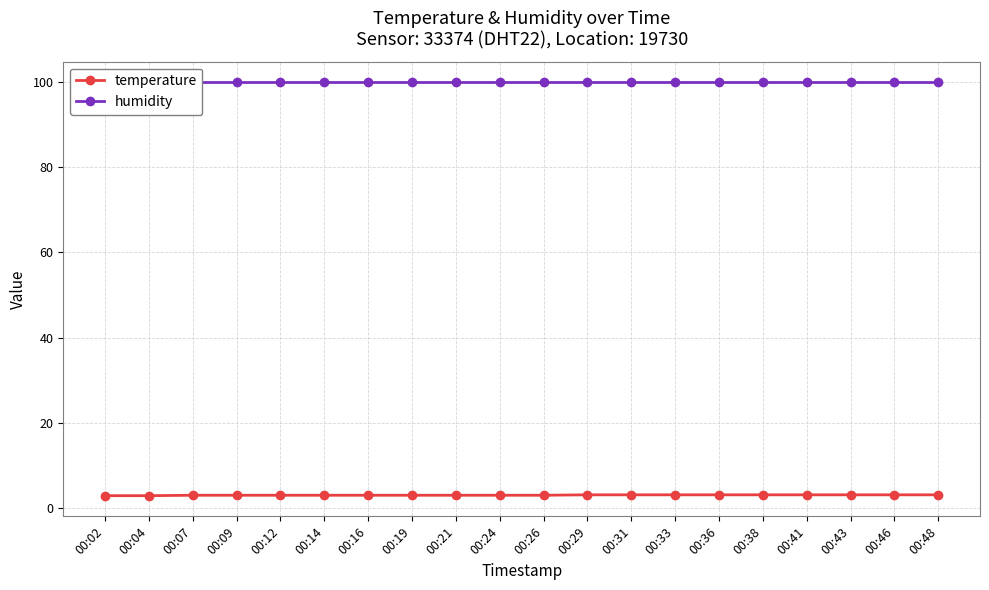

Between 00:36 and 00:48, which is larger?

00:36